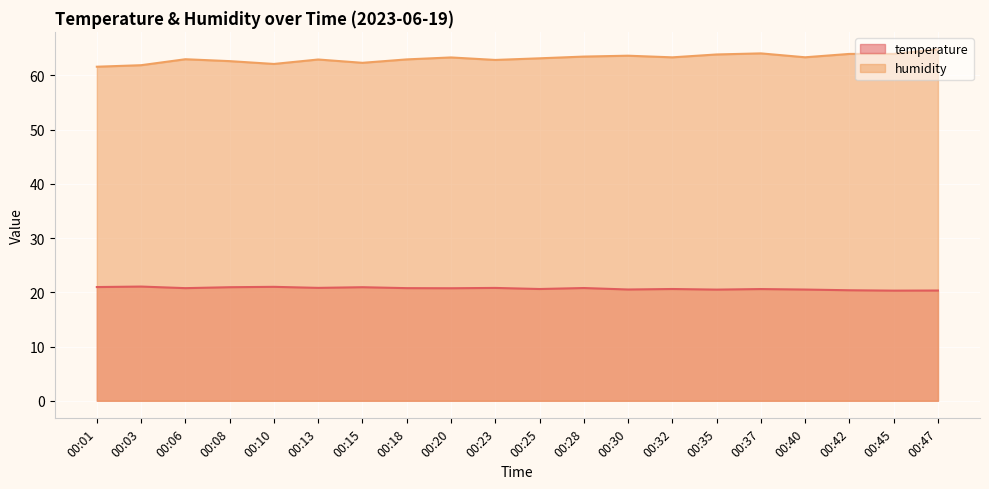

At how many categories does at least one series exceed 31?

20